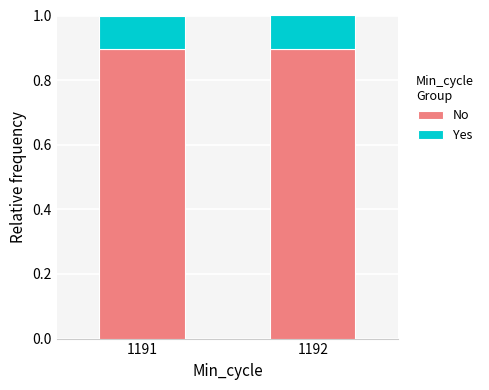

Reading left to right, list the values for the No series.

0.9	0.9